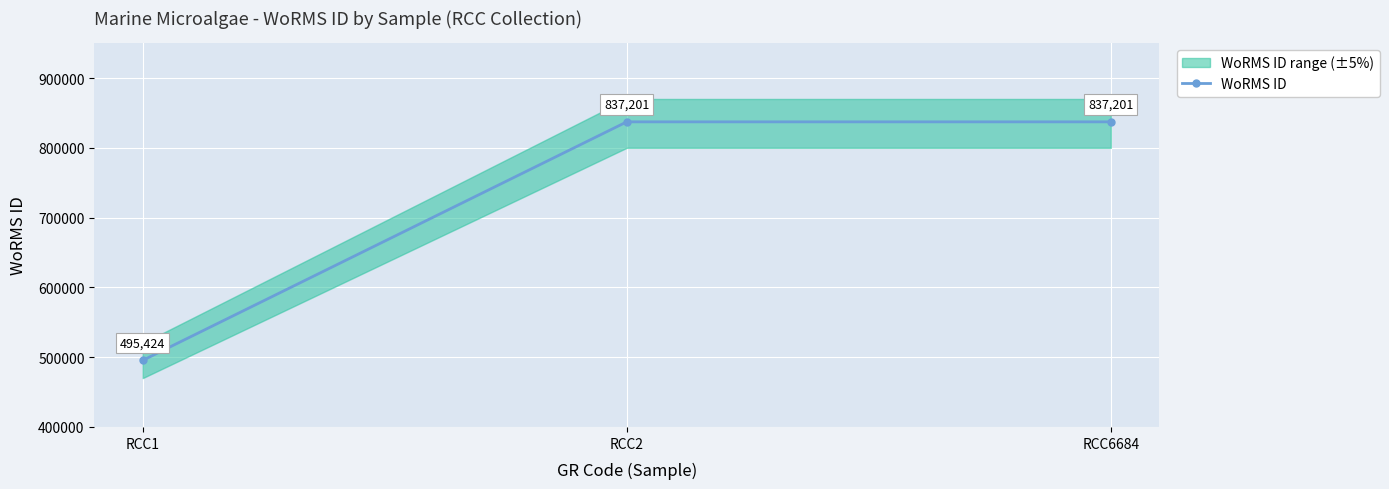

Reading left to right, what are all the values shown in this chart?

495424	837201	837201